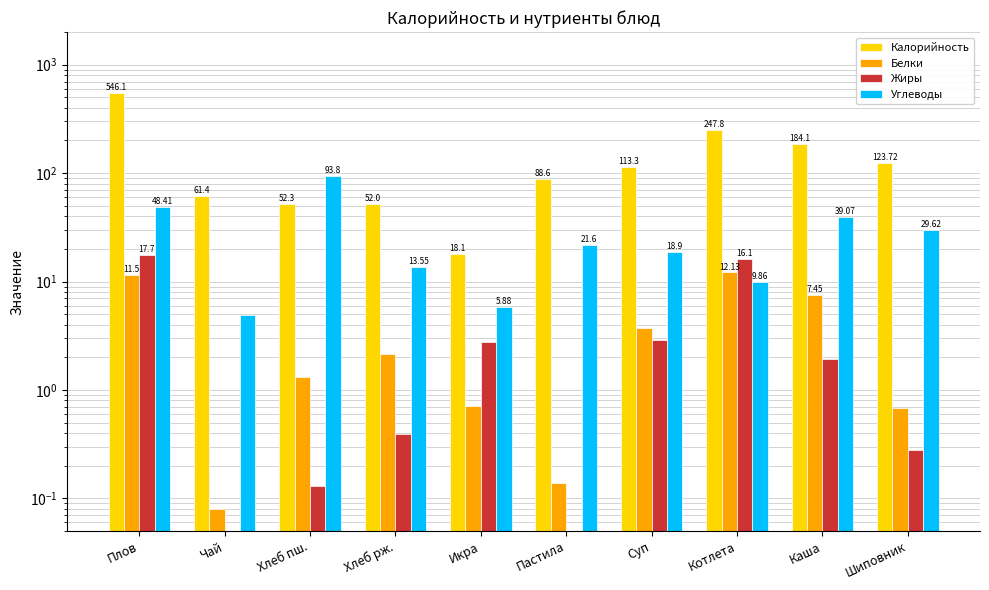

What is the difference between the maximum and minimum values in the Жиры series?

17.7